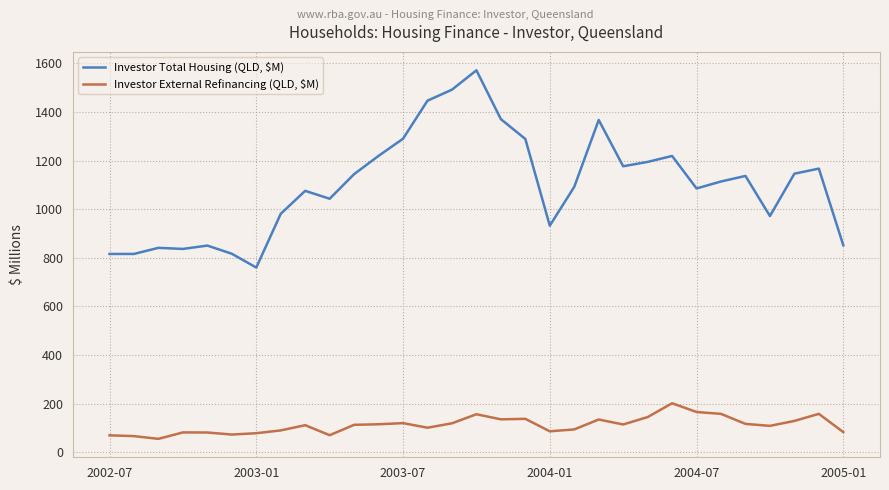

What is the minimum value shown in the chart?

55.4